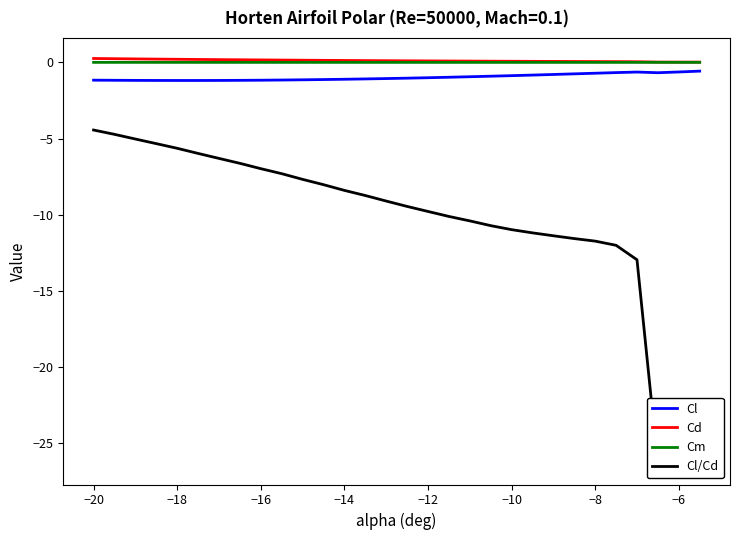

True or false: Cd has more than 2 points higher than both neighbors.

False